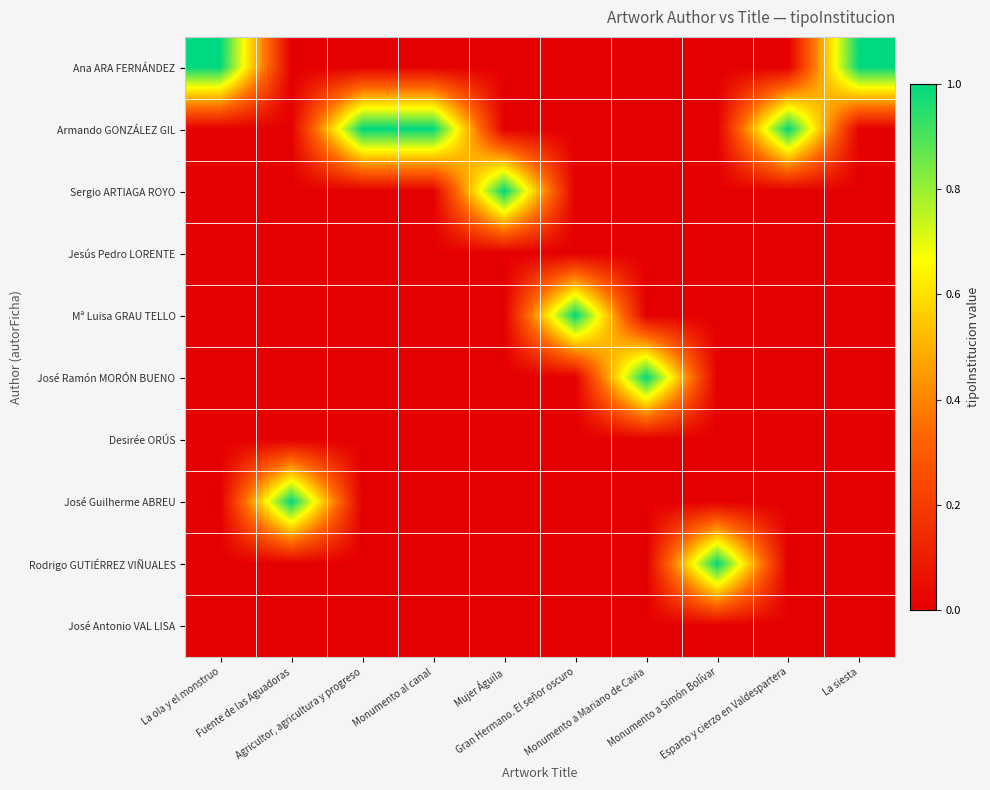

Which label corresponds to the largest value in the chart?

La ola y el monstruo